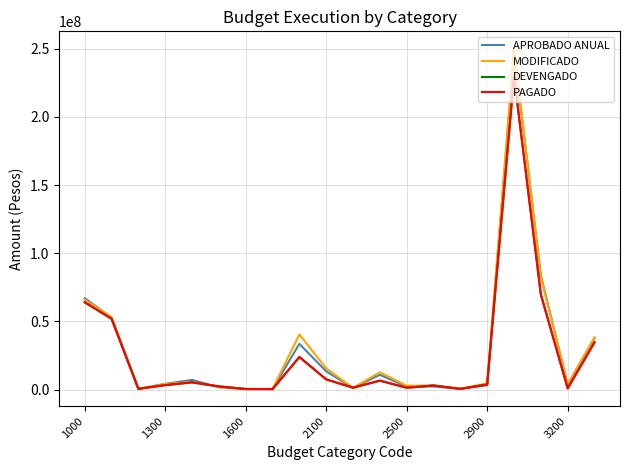

Does the chart have visible grid lines?

Yes